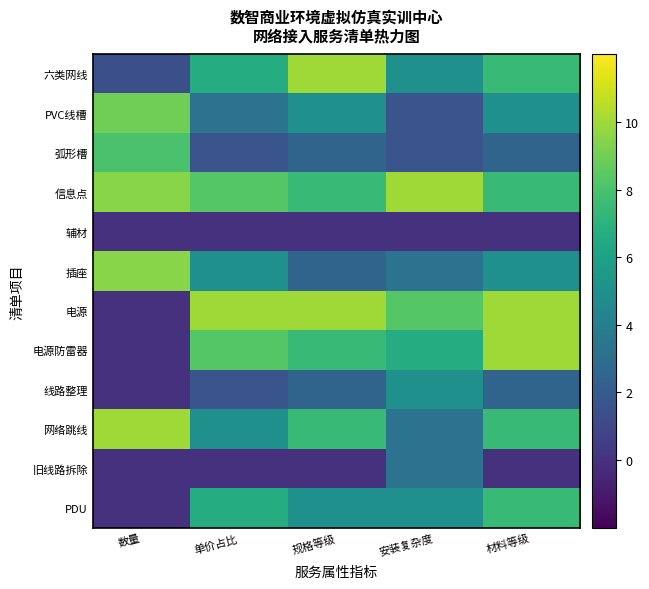

At which category is the sum across all series the highest?

材料等级